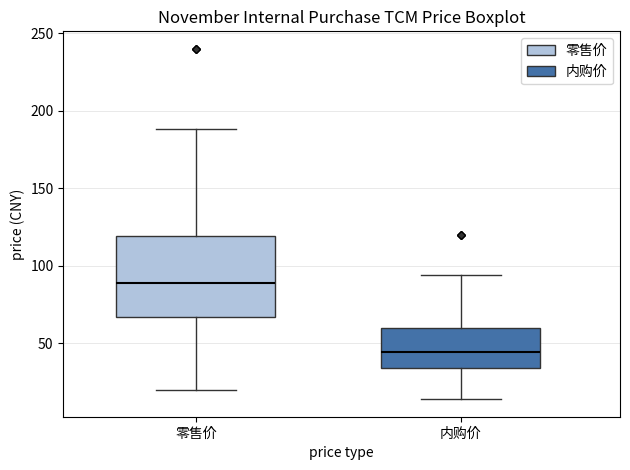

Reading left to right, read every box against the y-axis: the position of its median line, the range the box covers, and the ends of its whiskers. The values are not printed on the chart, so give them approximately, as read against the axis.

零售价: median 90, box 65 to 120, whiskers 20 to 190
内购价: median 45, box 35 to 60, whiskers 15 to 95